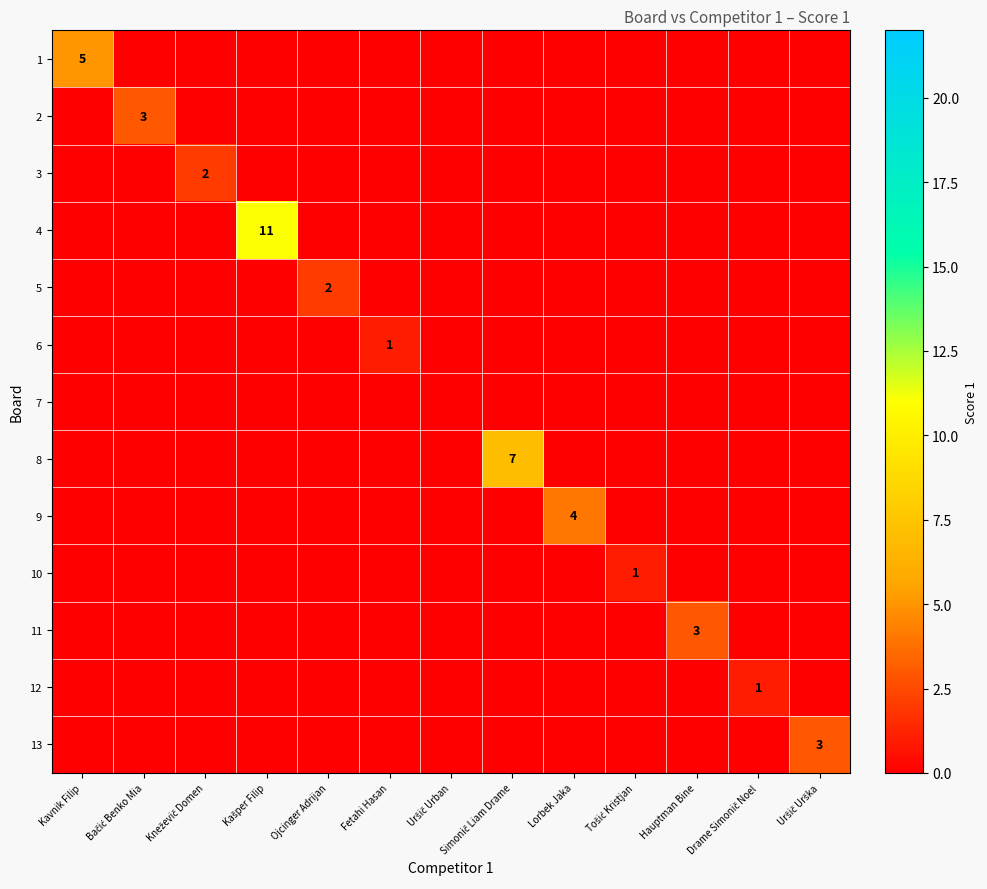

Rank the series at Lorbek Jaka from lowest to highest value.

1, 2, 3, 4, 5, 6, 7, 8, 10, 11, 12, 13, 9